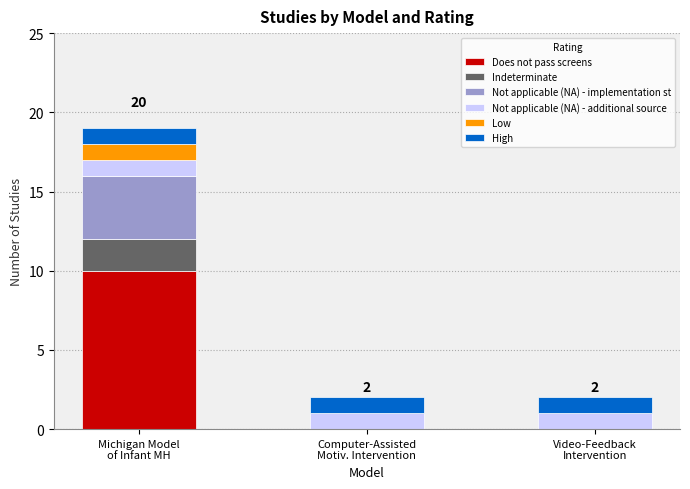

What is the highest value of the Does not pass screens series?

10